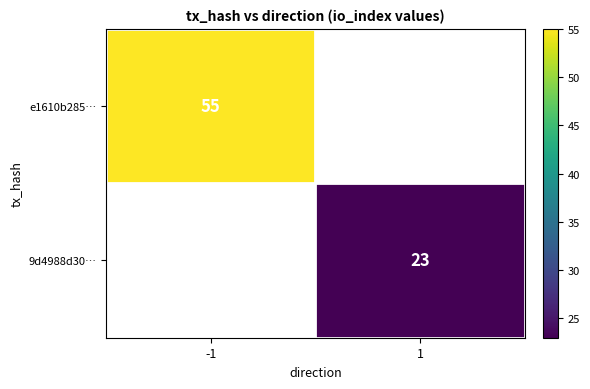

How many distinct data groups are displayed?

2